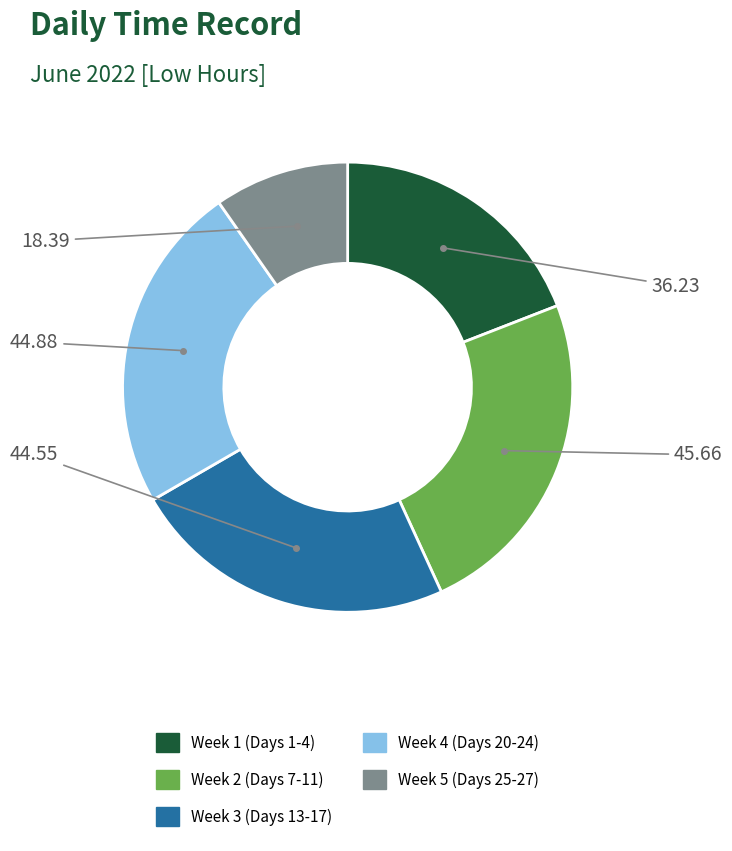

Is there a majority slice in this chart?

No